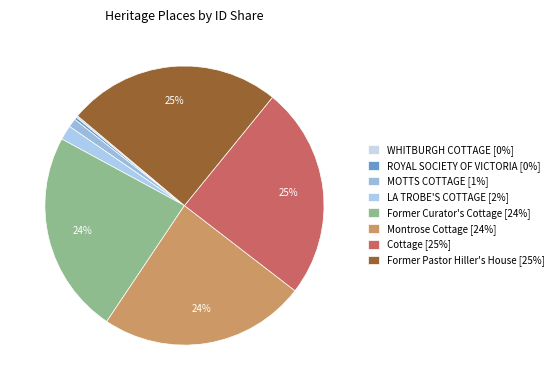

What portion of the pie excludes MOTTS COTTAGE?

99.0%